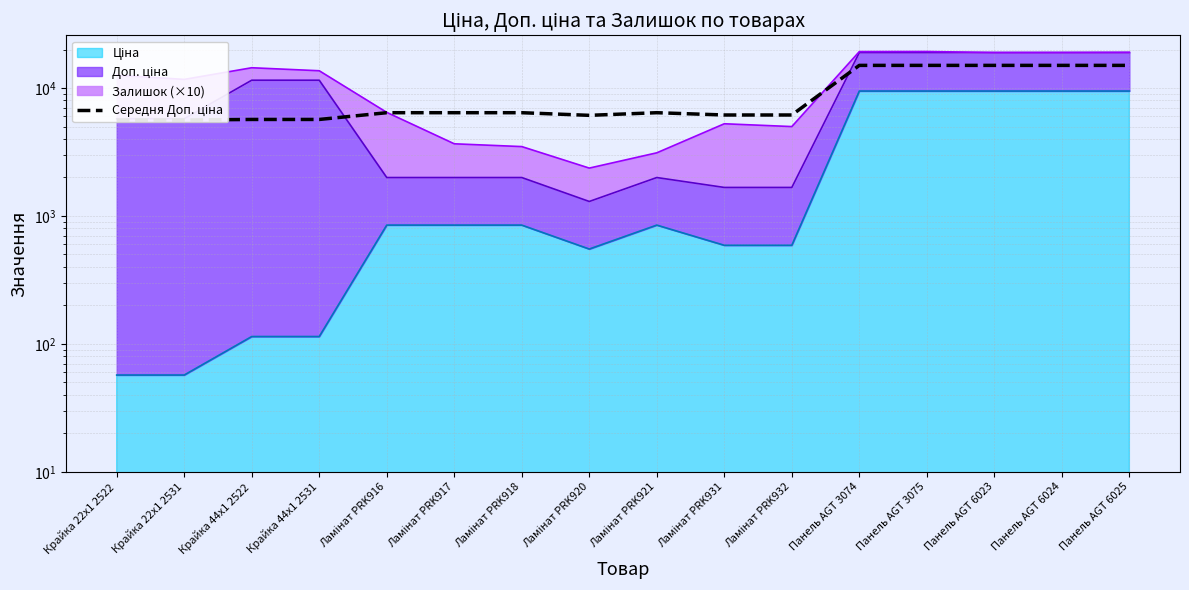

True or false: there are more than 1 points higher than both neighbors.

False